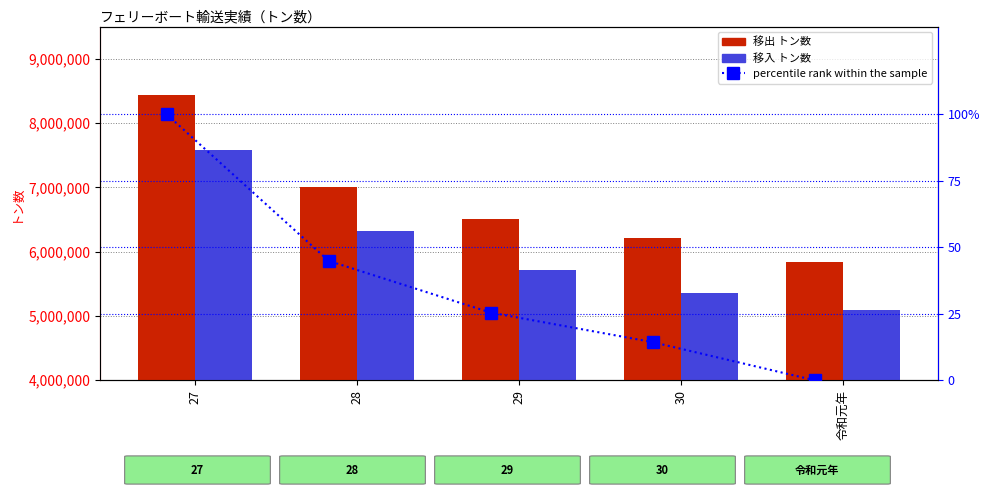

How many 移入 トン数 values are between 5364675 and 6320775?

3